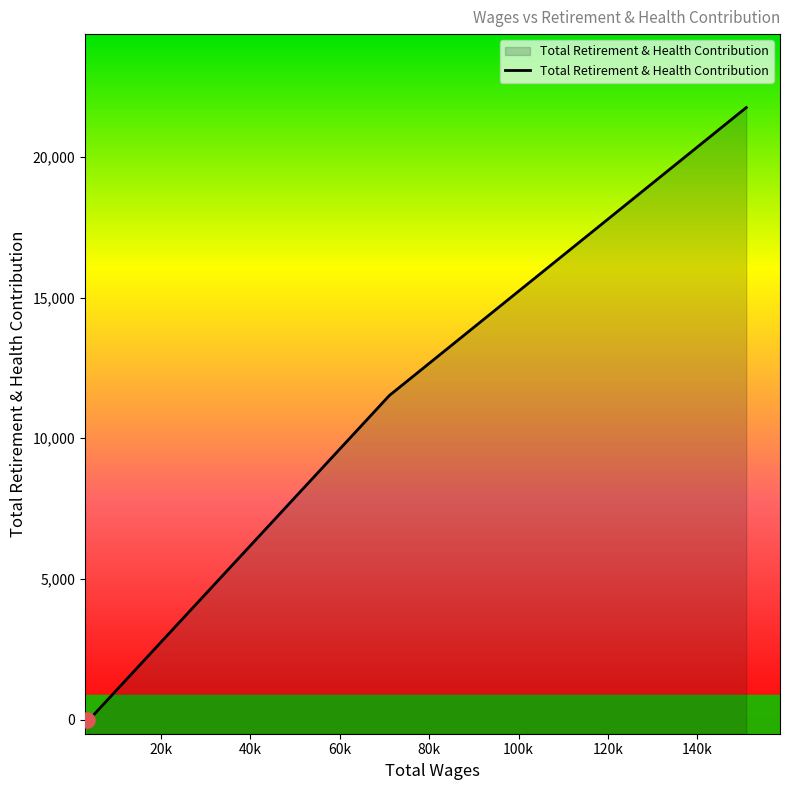

What is the change in value from 71116.0 to 3975.0?

-11519